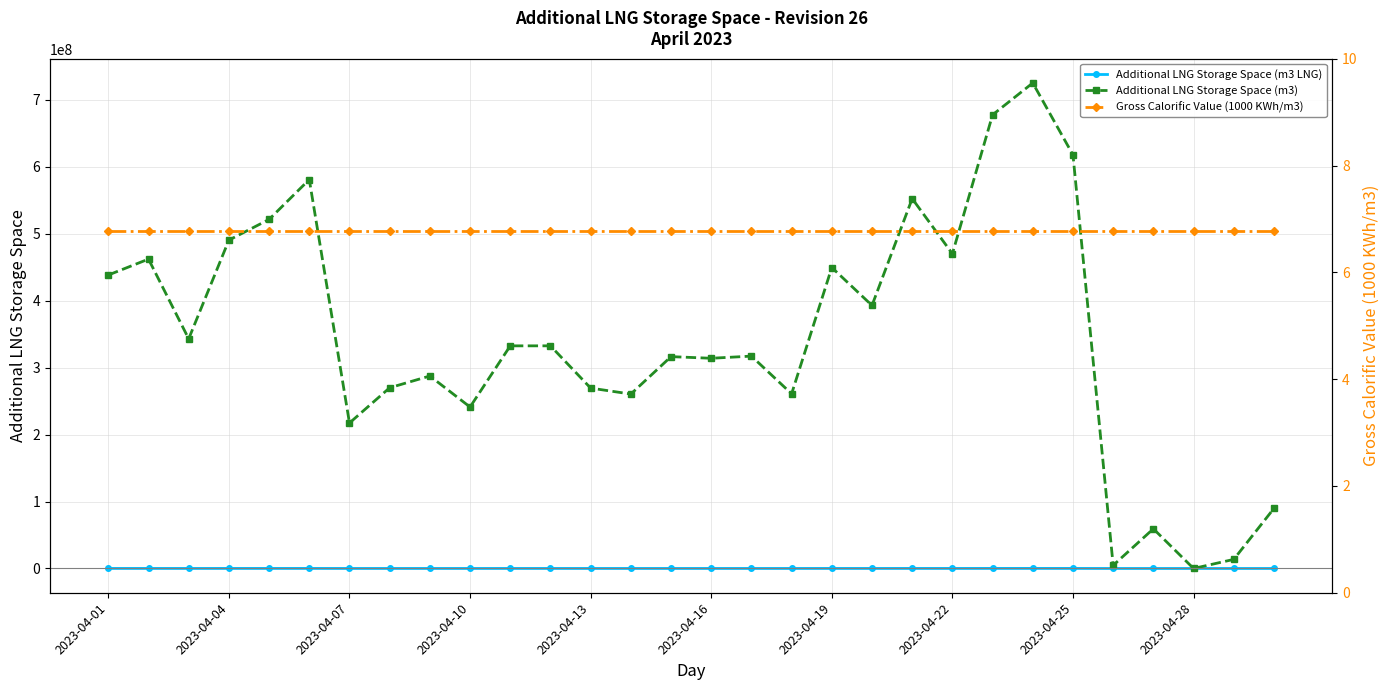

At which category does the chart reach its minimum across all series?

2023-04-28